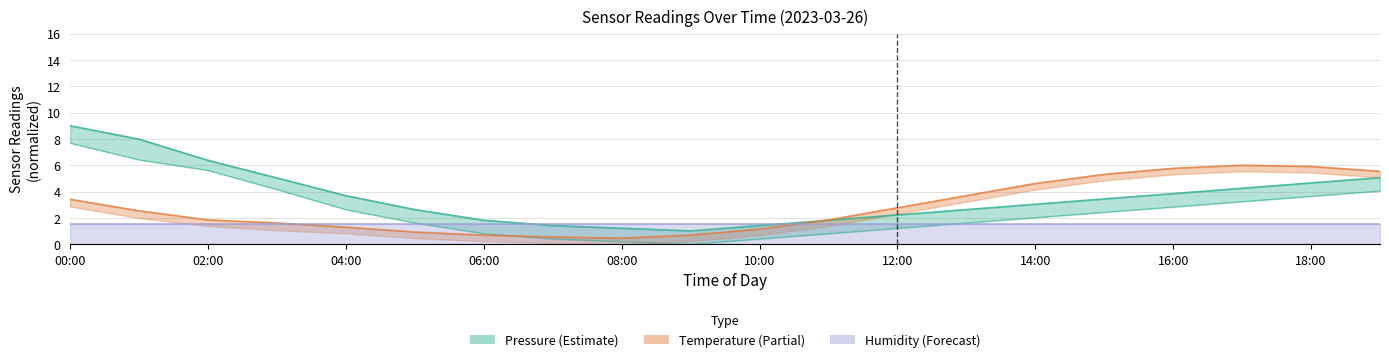

What is the minimum value shown in the chart?

0.5